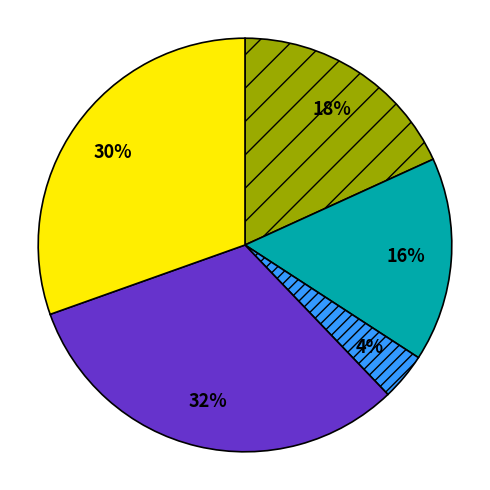

To the nearest percent, what is the difference between the largest and smallest slice percentages?

28%